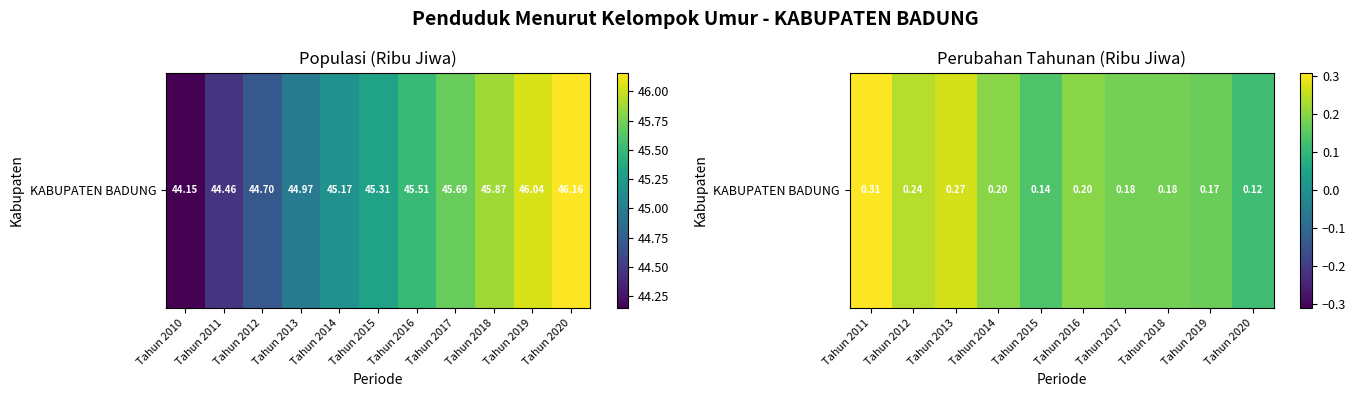

Reading right to left, transcribe all the data shown in this chart.

0.1	0.2	0.2	0.2	0.2	0.1	0.2	0.3	0.2	0.3